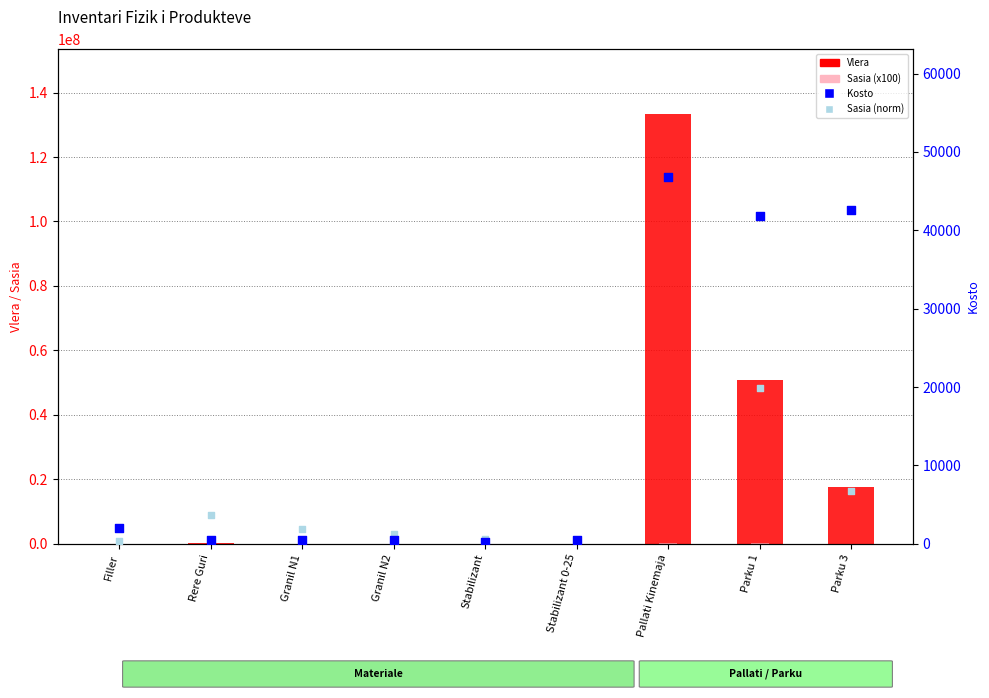

At how many categories does at least one series exceed 126663741?

1